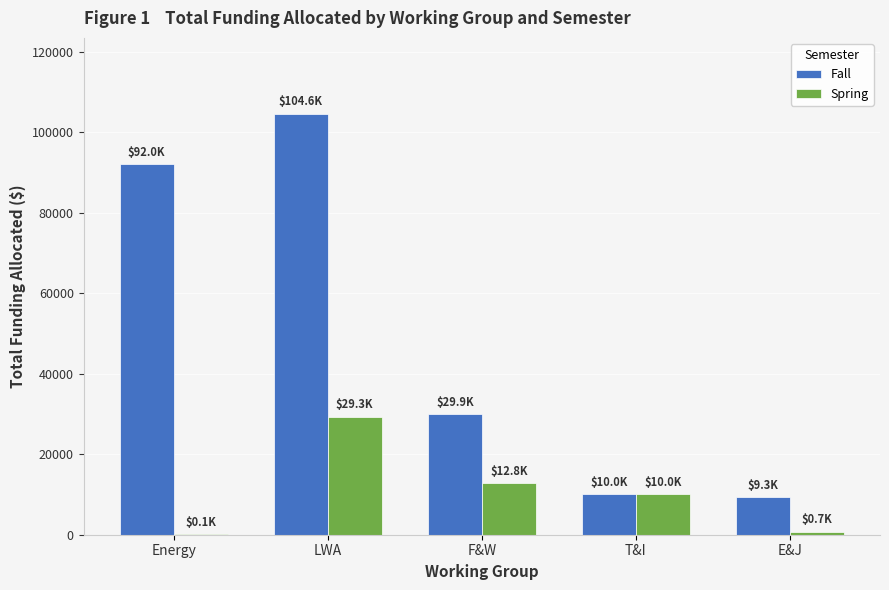

Which series changed the most between F&W and E&J?

Fall